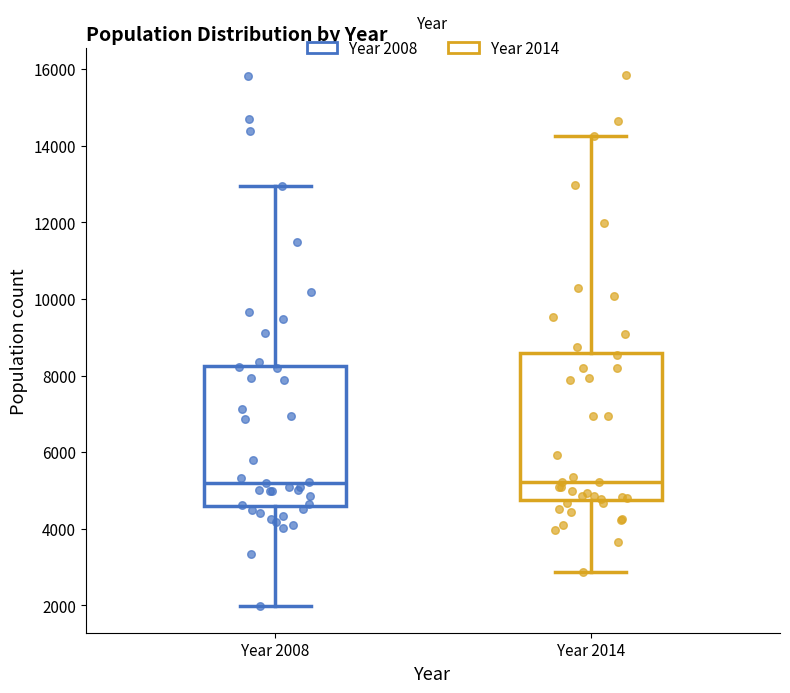

Reading left to right, read every box against the y-axis: the position of its median line, the range the box covers, and the ends of its whiskers. The values are not printed on the chart, so give them approximately, as read against the axis.

Year 2008: median 5200, box 4600 to 8200, whiskers 2000 to 13000
Year 2014: median 5200, box 4800 to 8600, whiskers 2800 to 14200